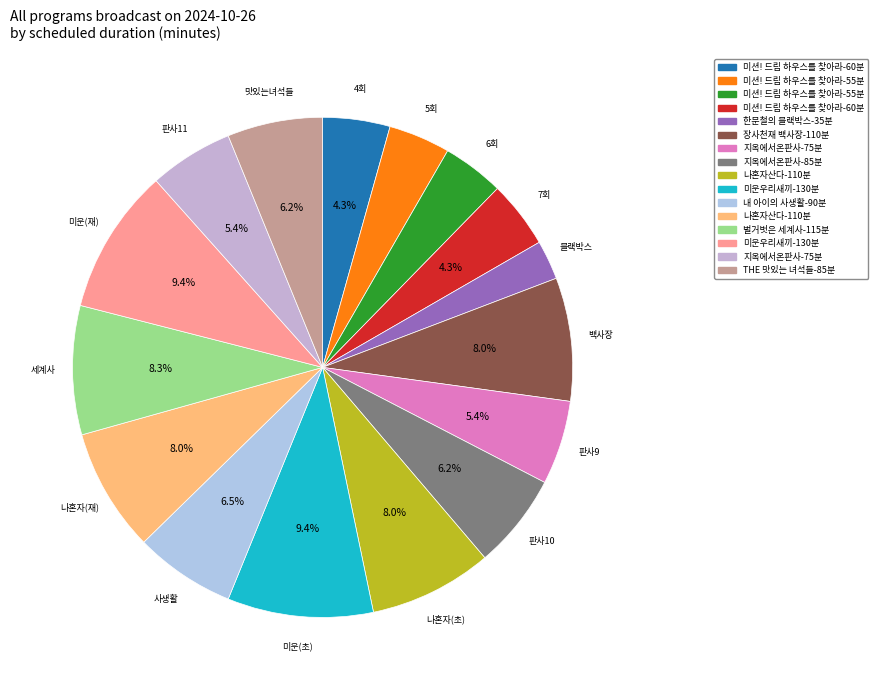

How many segments does this pie chart have?

16